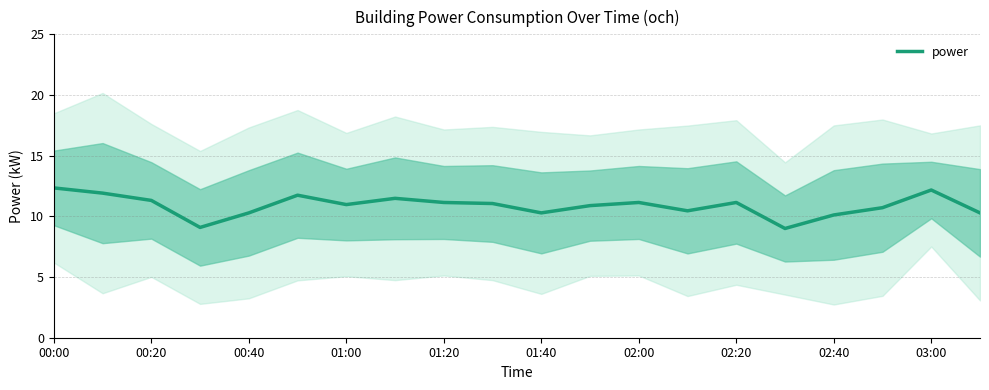

What is the greatest value displayed?

12.3